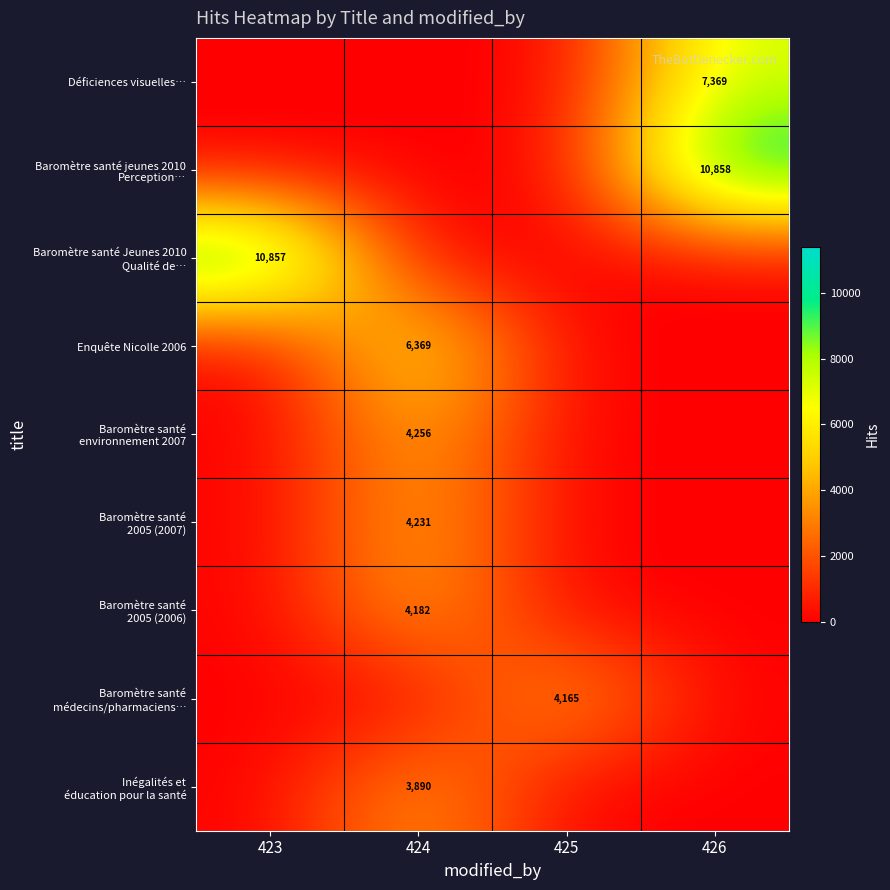

What is the sum of all Baromètre santé Jeunes 2010 Qualité de… values?

10857